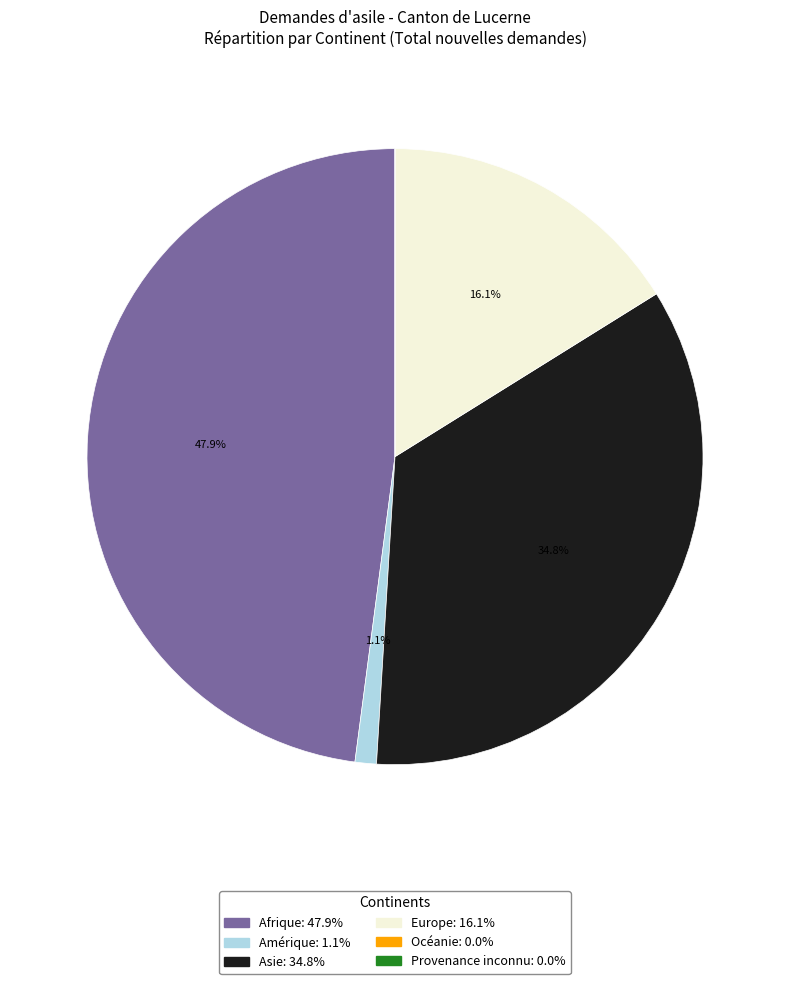

What is the largest slice in the pie chart?

Afrique